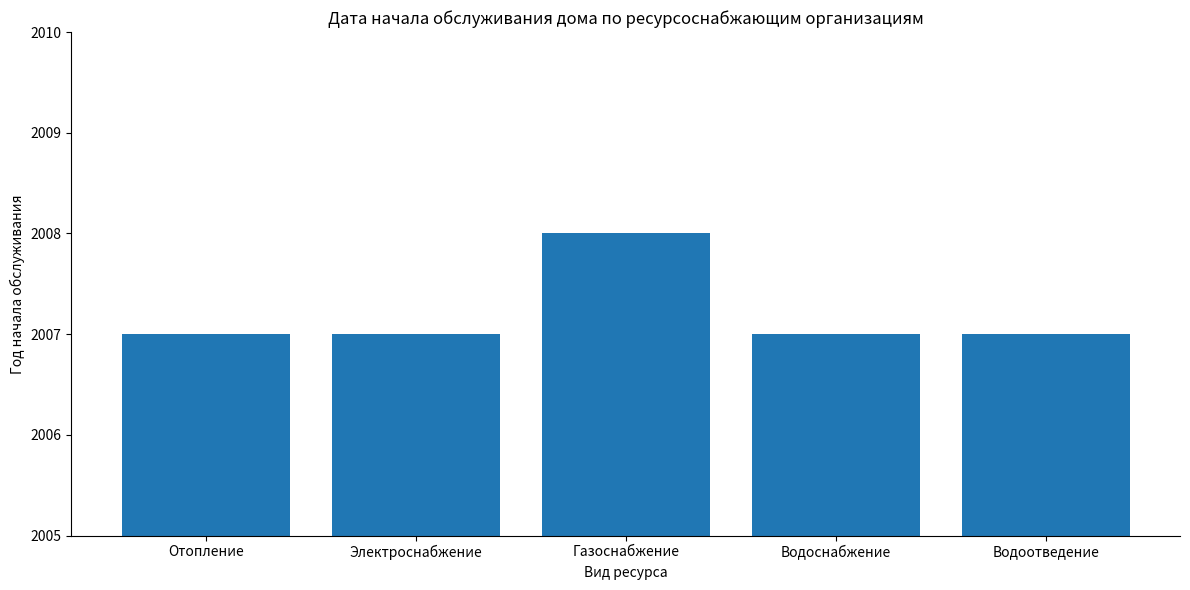

What is the ratio of the value at Водоотведение to the value at Электроснабжение?

1.0